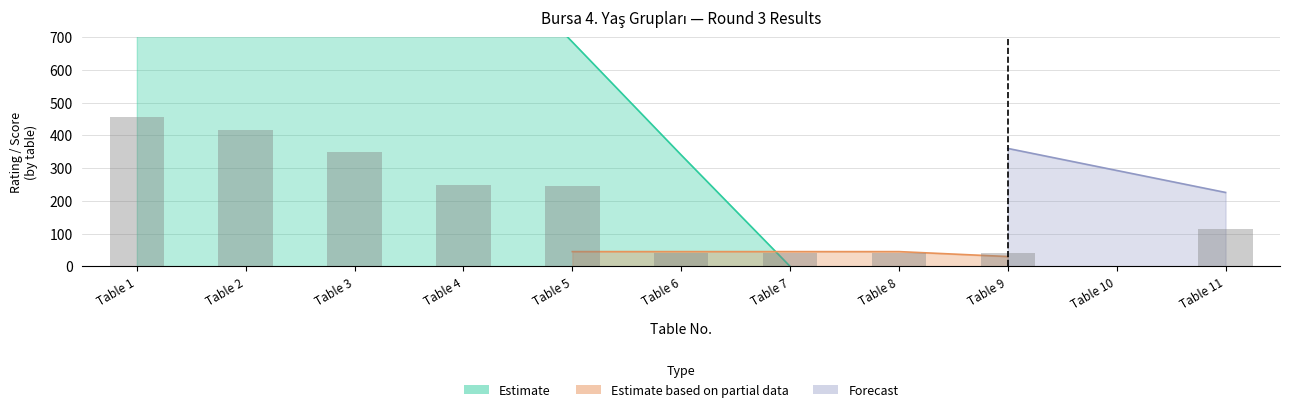

What is the value of the Forecast bar at the 5th from the left?

1